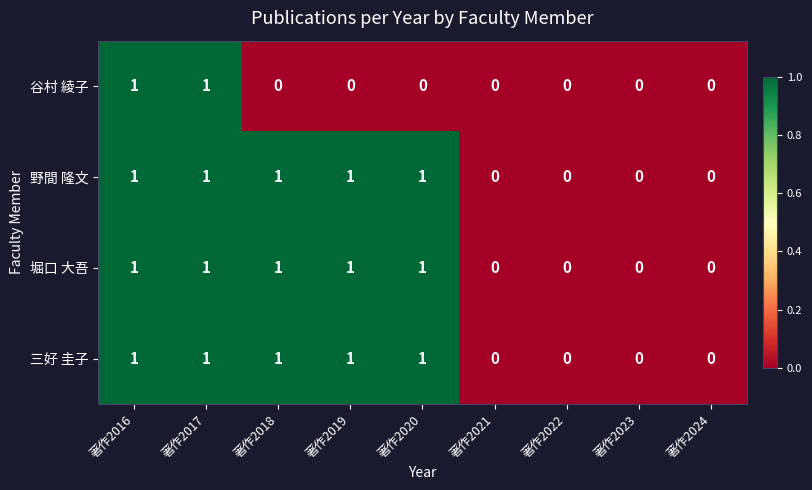

Is the value of 野間 隆文 at 著作2016 greater than the value of 谷村 綾子 at 著作2020?

Yes